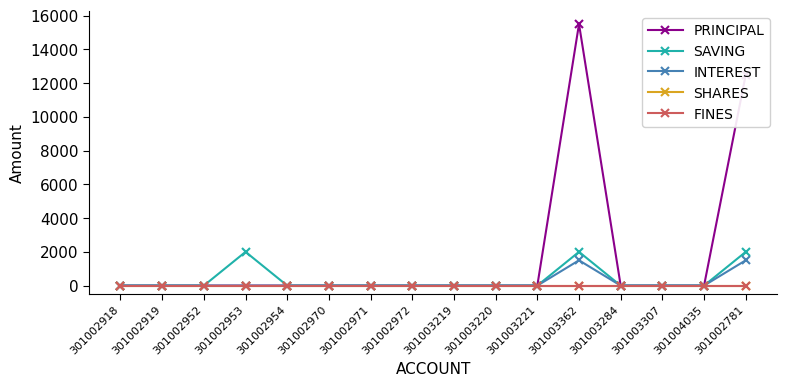

The FINES series shows 0 at 301002918. True or false?

True